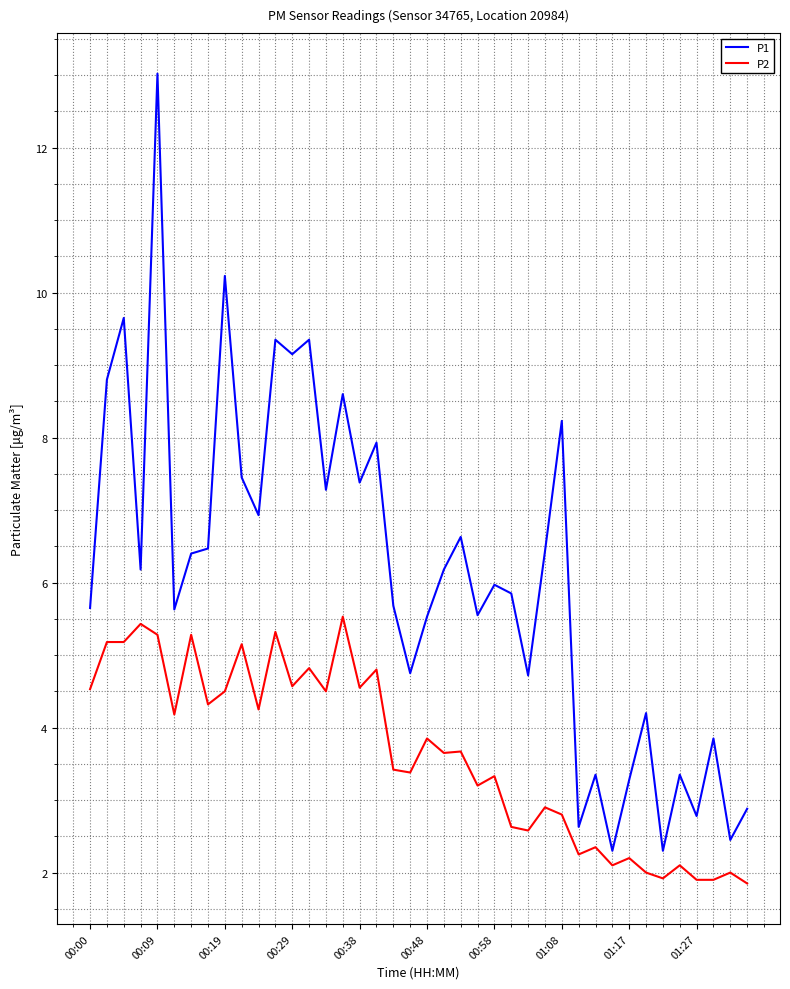

What is the difference between the maximum and minimum values in the P2 series?

3.7